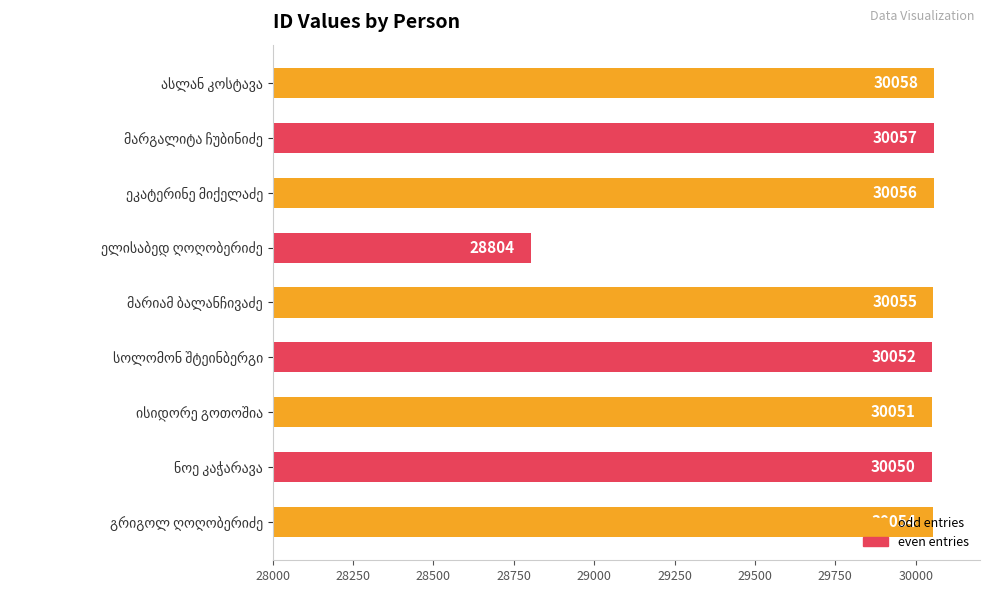

Are the bars grouped side by side (vs. stacked)?

No